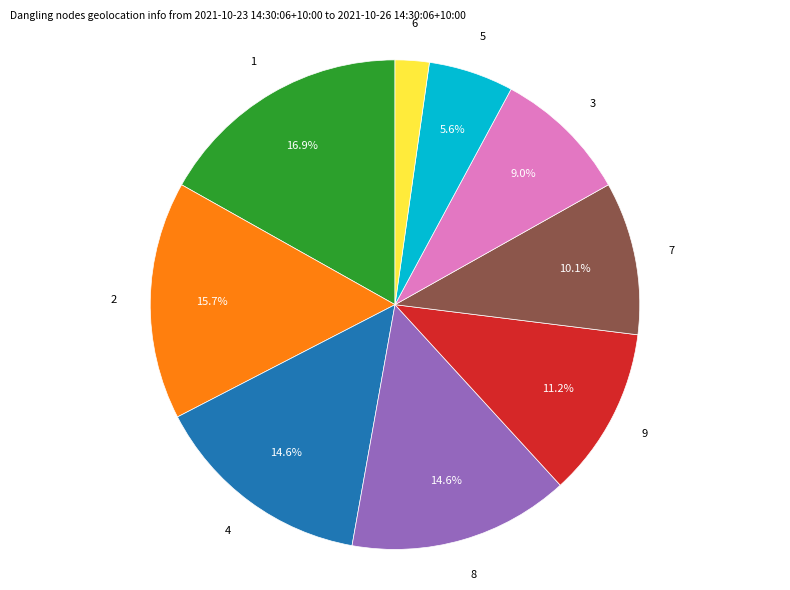

Is there any slice that represents more than half of the pie?

No